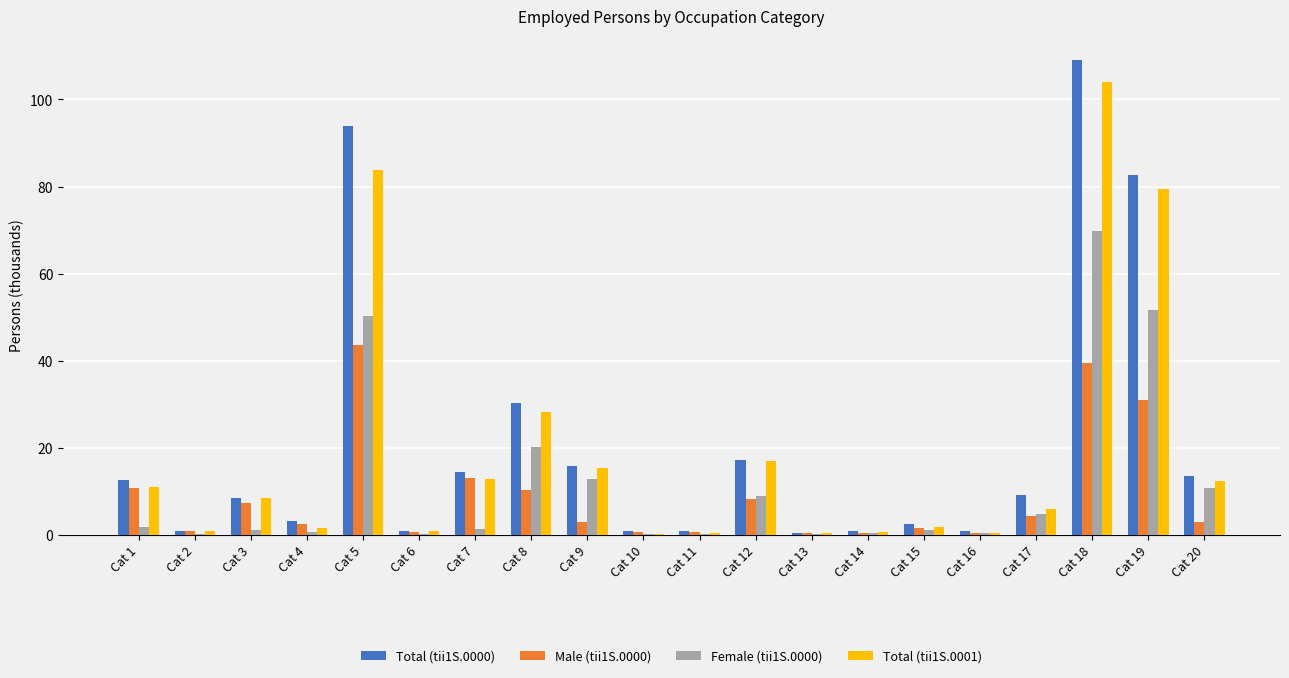

Which series changed the most between Cat 12 and Cat 14?

Total (tii1S.0000)